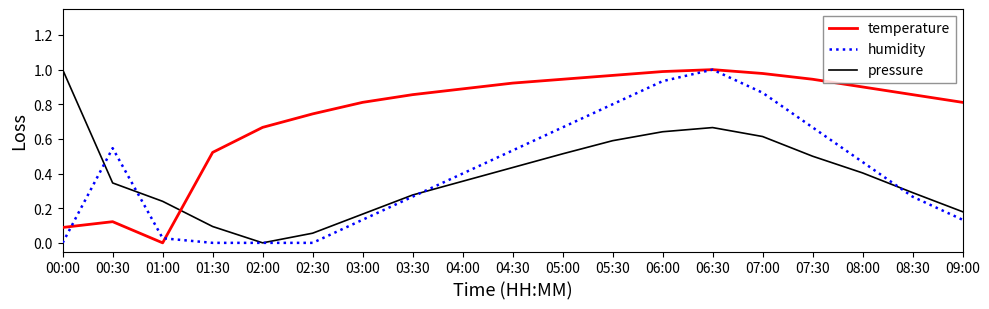

At which label is temperature closest to 0?

01:00